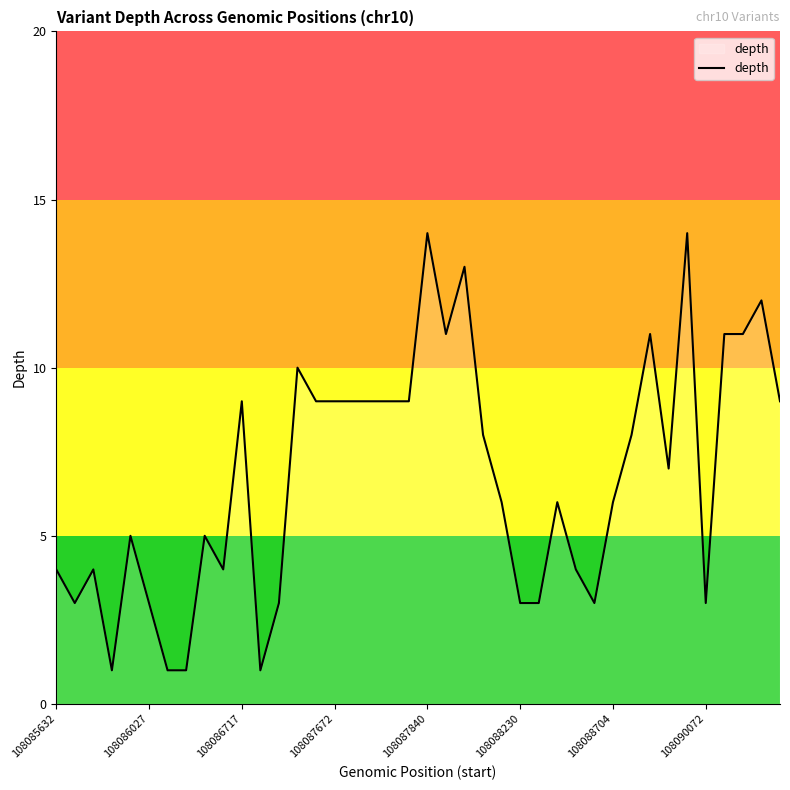

Does the chart have visible grid lines?

No